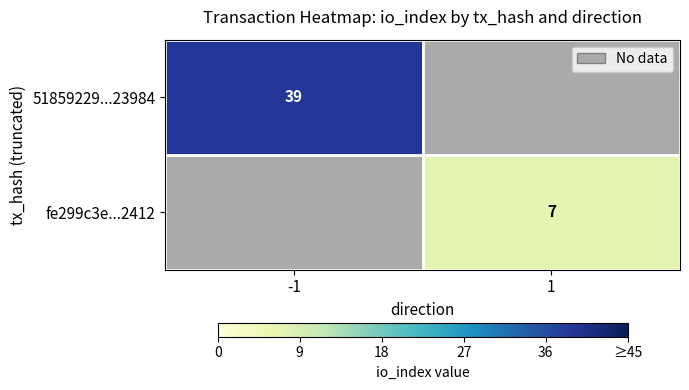

True or false: fe299c3e...2412 has a value of 10 at 1.

False